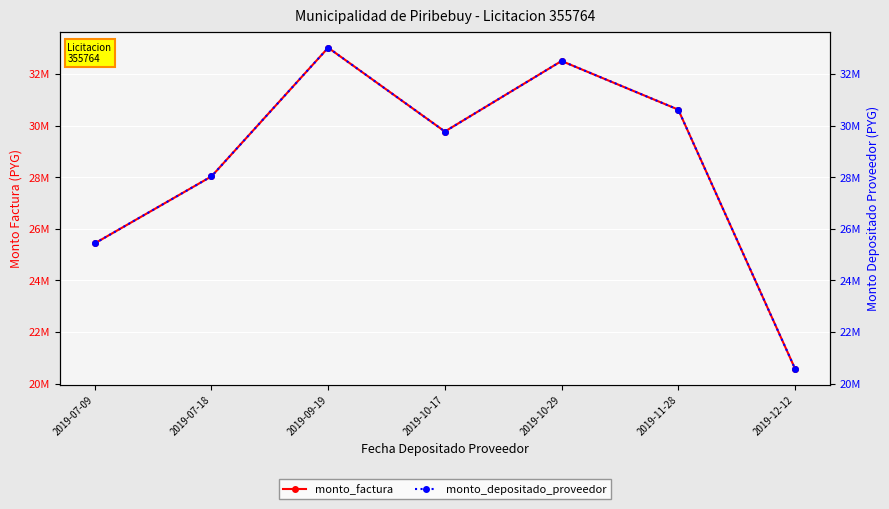

What are all the series names shown in the legend?

monto_factura, monto_depositado_proveedor